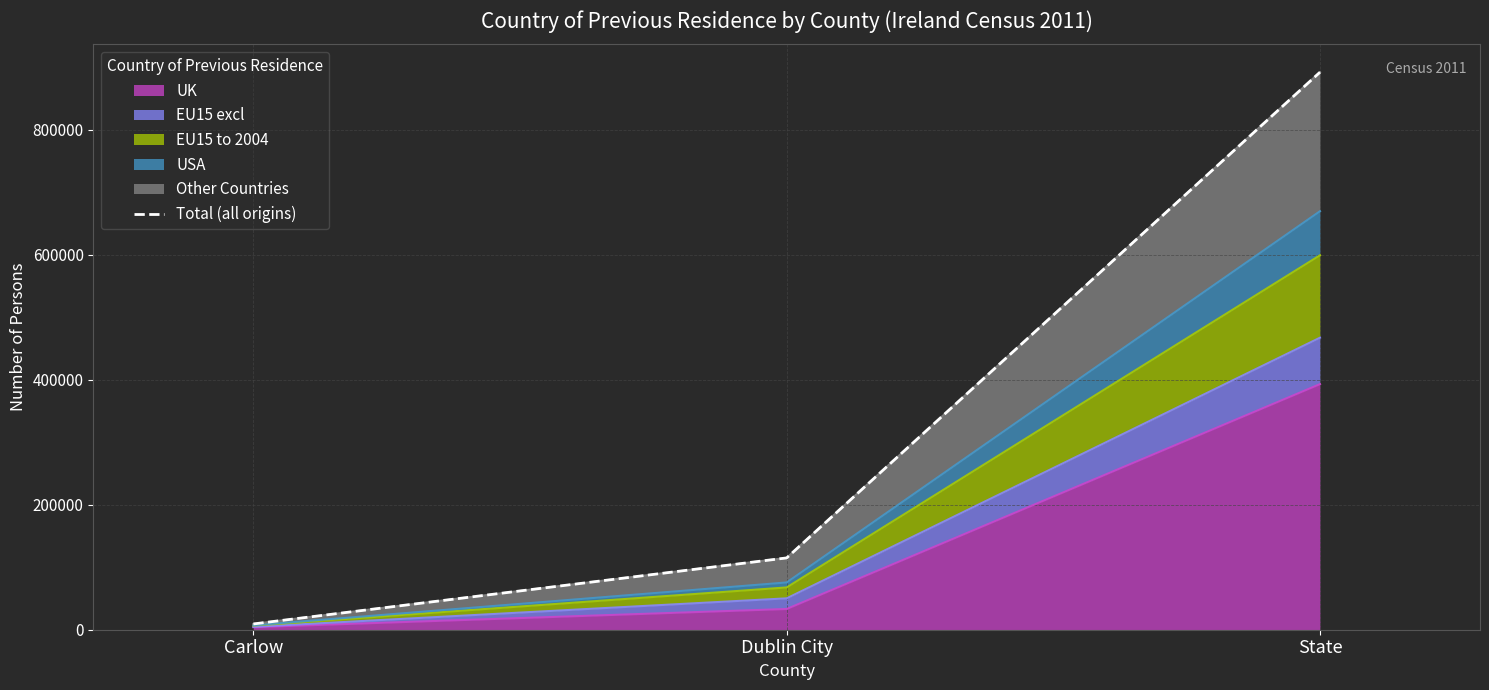

What is the value of the 2nd point from the left?

114946